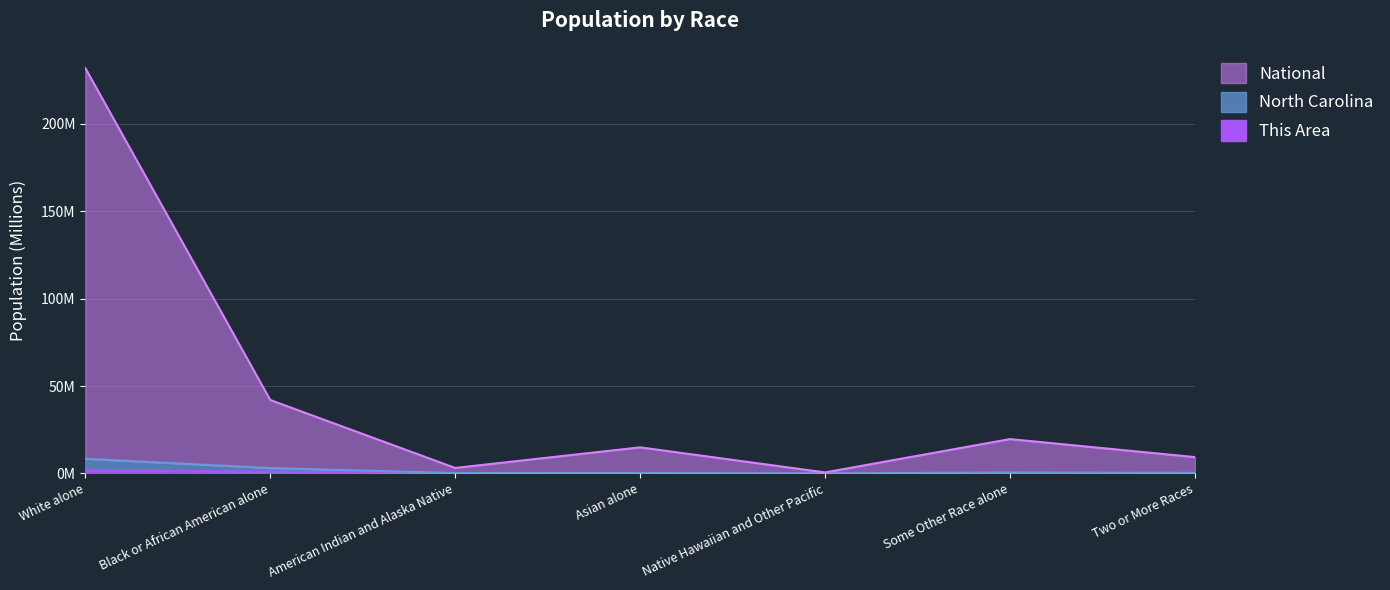

What is the difference between the maximum and second lowest values in the This Area series?

1.8